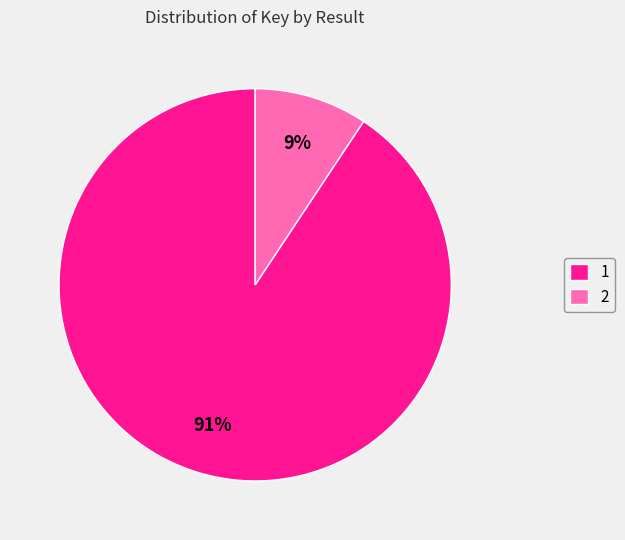

What is the smallest slice in the pie chart?

2